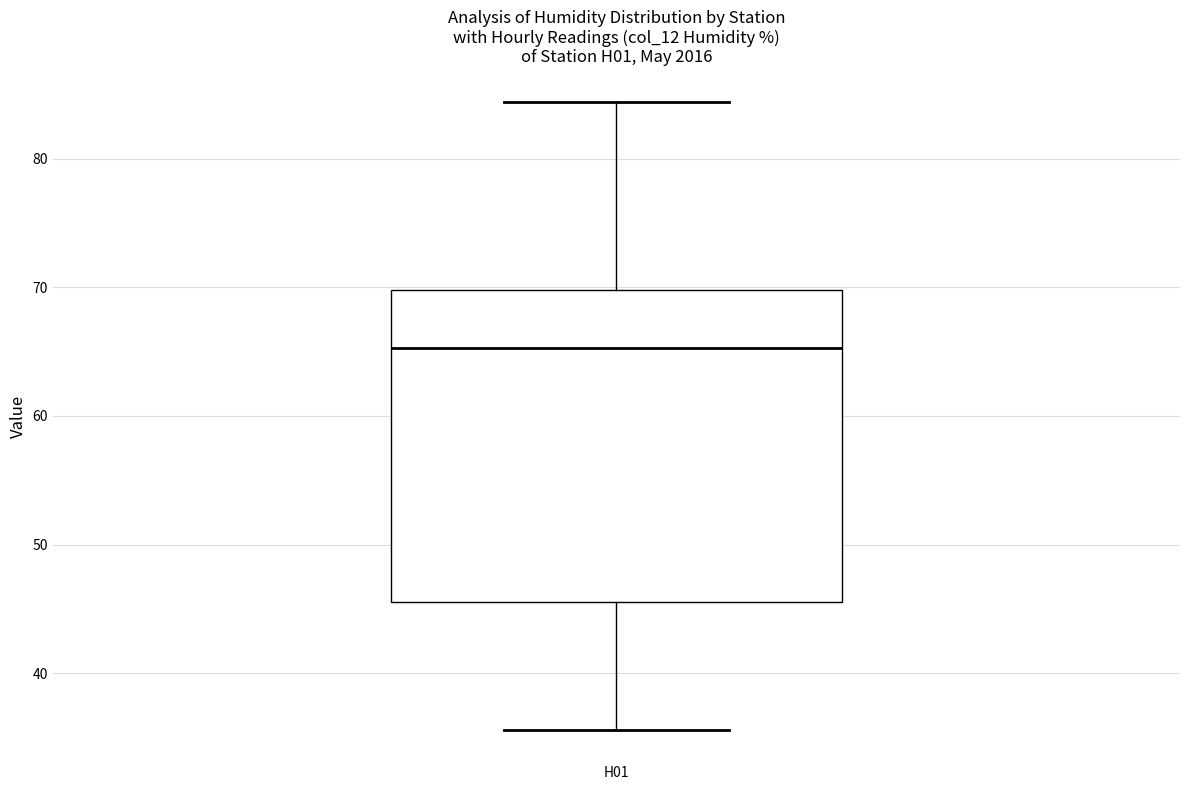

Read this box plot against the y-axis: the position of the median line, the range covered by the box, and the ends of both whiskers. The values are not printed on the chart, so give them approximately, as read against the axis.

median 65, box 46 to 70, whiskers 36 to 84